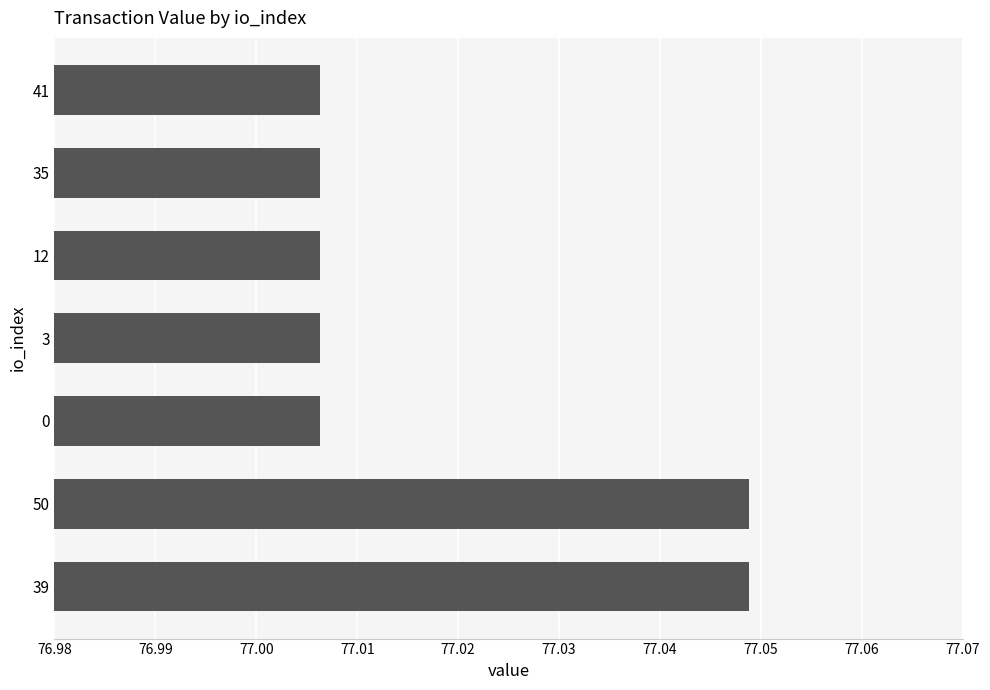

The value at 50 is 107.7. True or false?

False